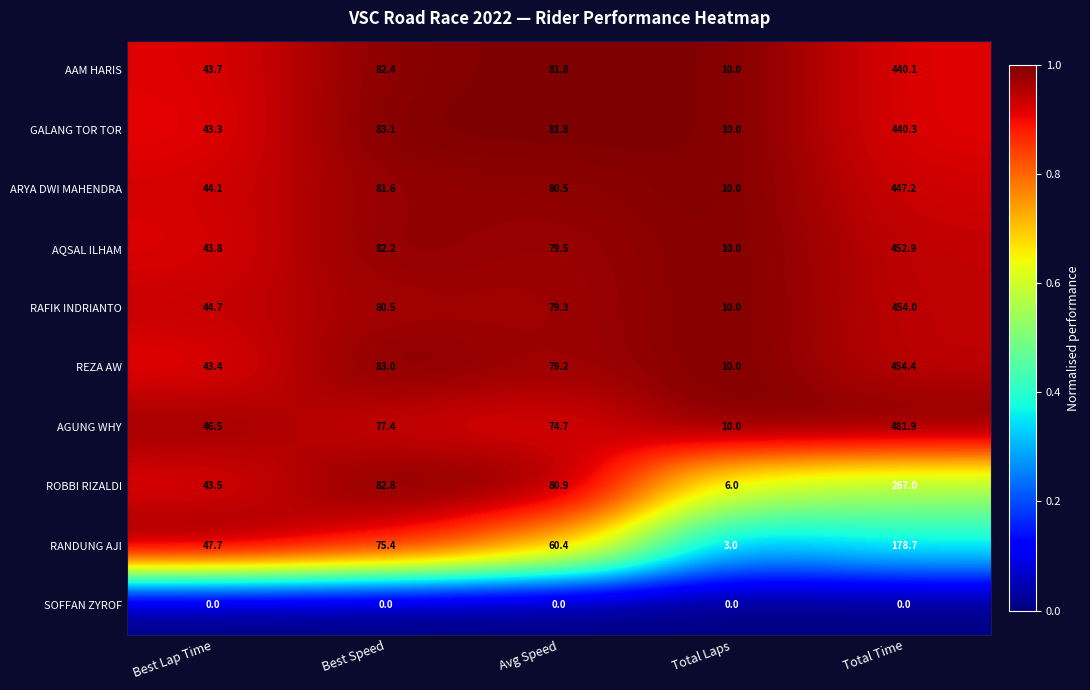

Rank the series by their maximum value, from highest to lowest.

AGUNG WHY, REZA AW, RAFIK INDRIANTO, AQSAL ILHAM, ARYA DWI MAHENDRA, GALANG TOR TOR, AAM HARIS, ROBBI RIZALDI, RANDUNG AJI, SOFFAN ZYROF